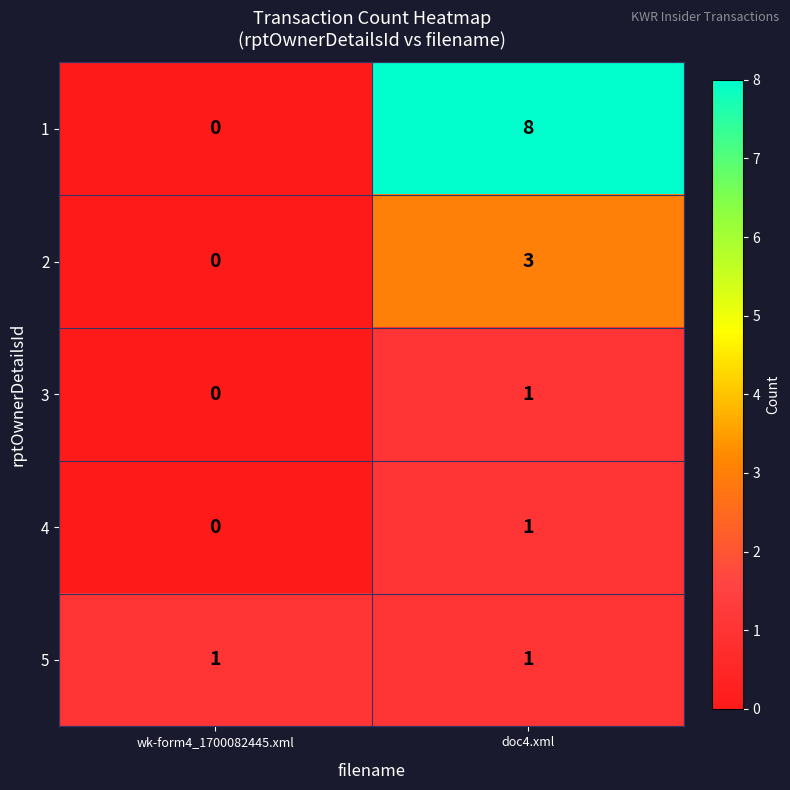

What is the highest value of the 1 series?

8